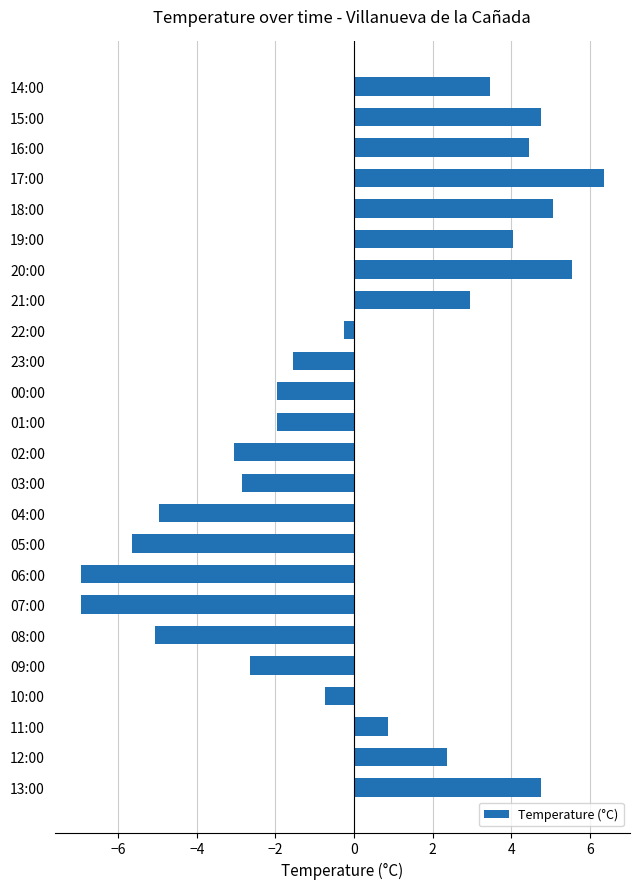

What is the sum of the values at 21:00 and 10:00?

2.2